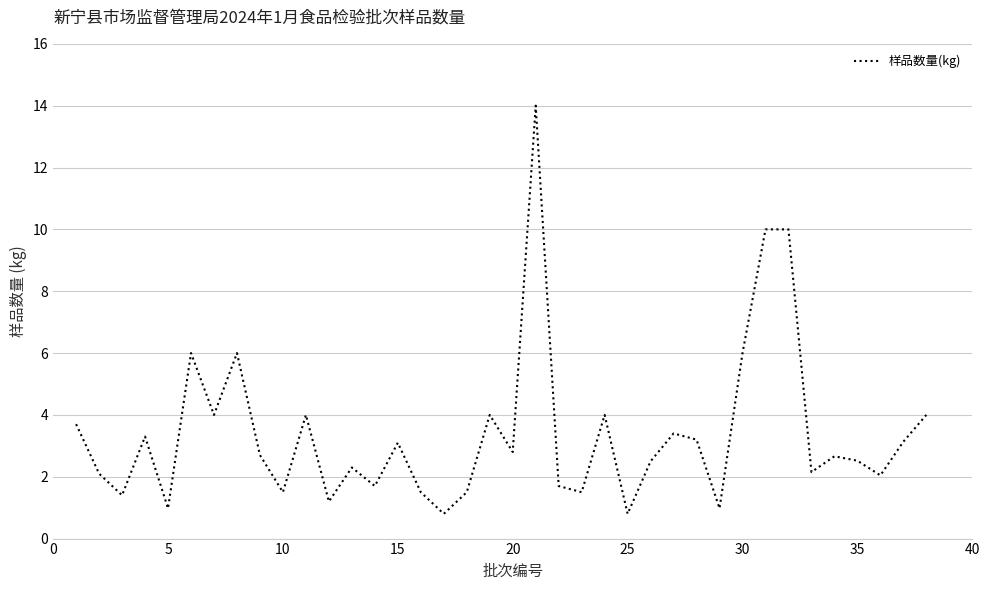

What is the maximum value shown in the chart?

14.0